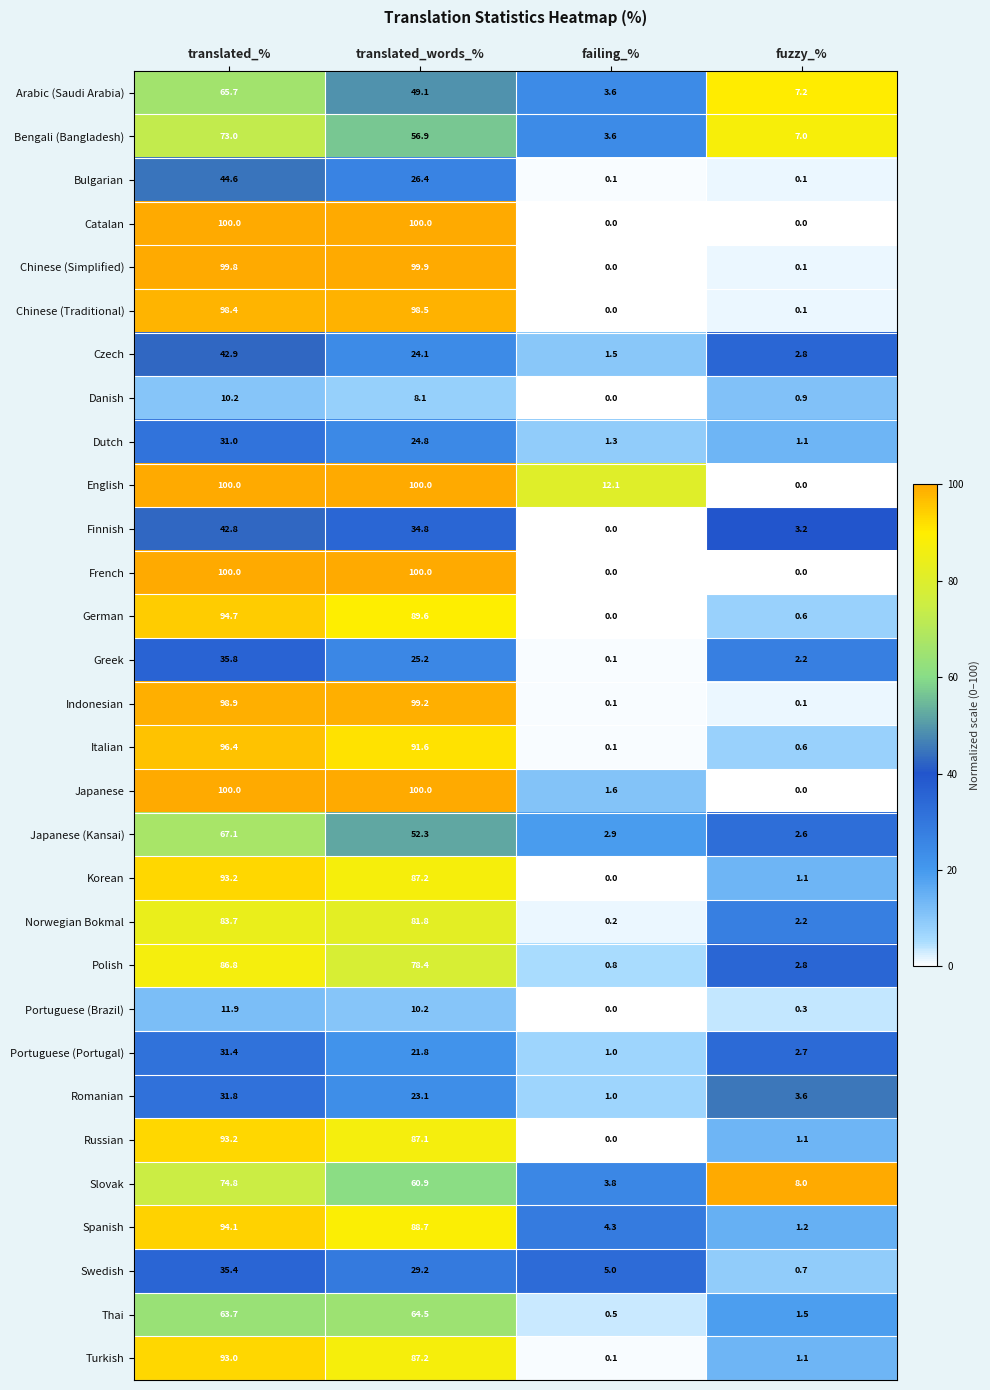

At which category is the sum across all series the highest?

translated_%